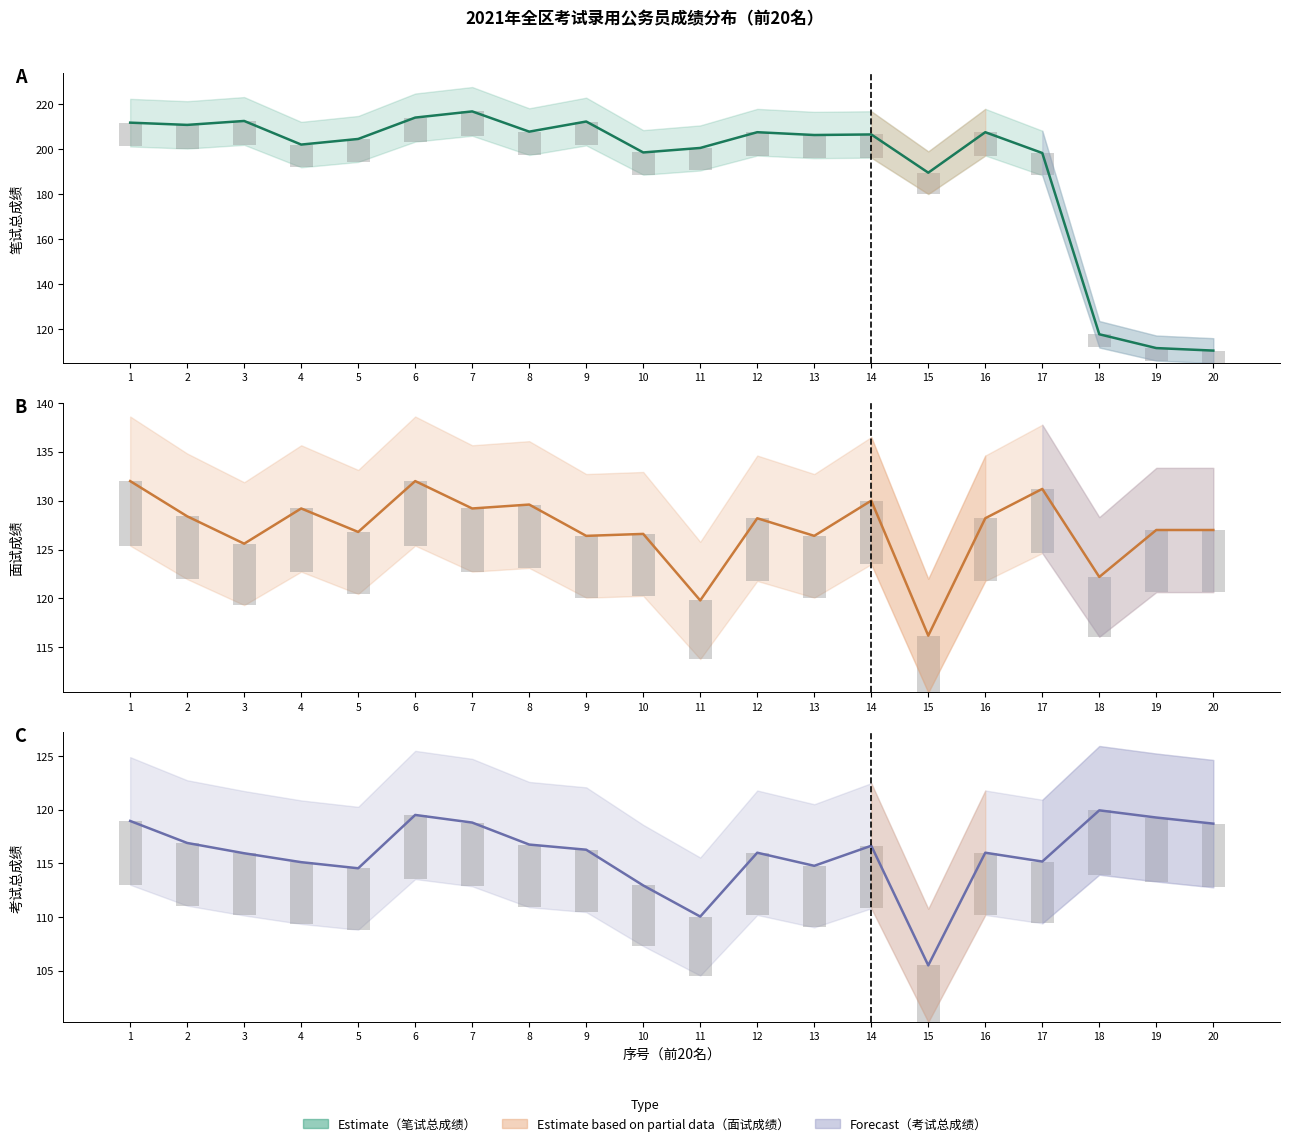

Rank the categories by 面试成绩 value from lowest to highest.

15, 11, 18, 3, 9, 13, 10, 5, 19, 20, 12, 16, 2, 4, 7, 8, 14, 17, 1, 6